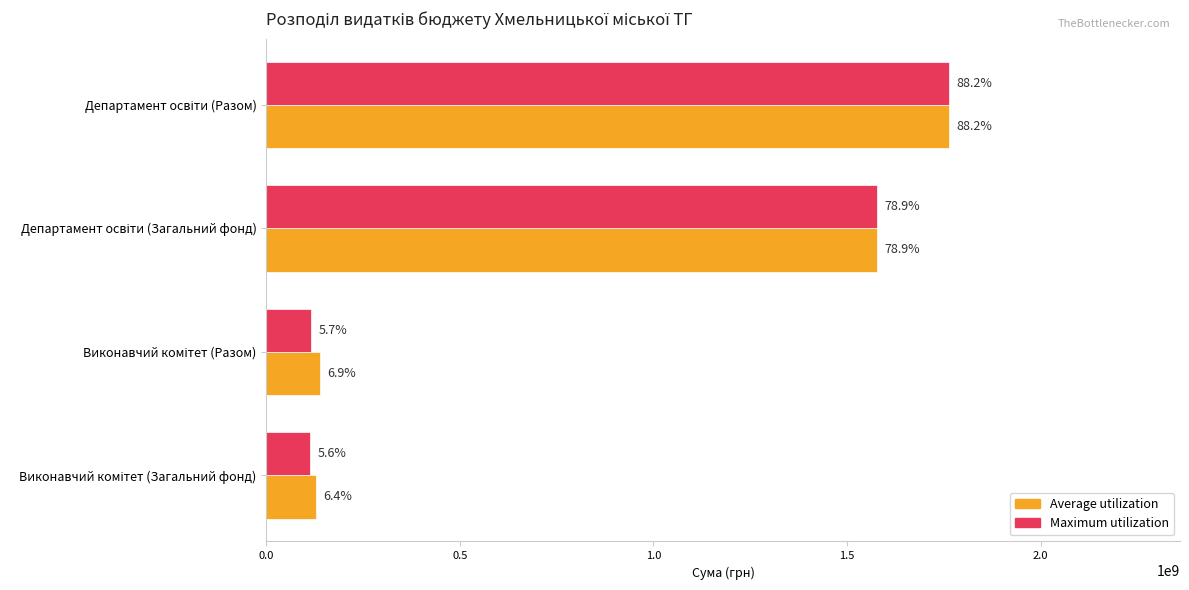

At how many categories does at least one series exceed 1566404643?

2